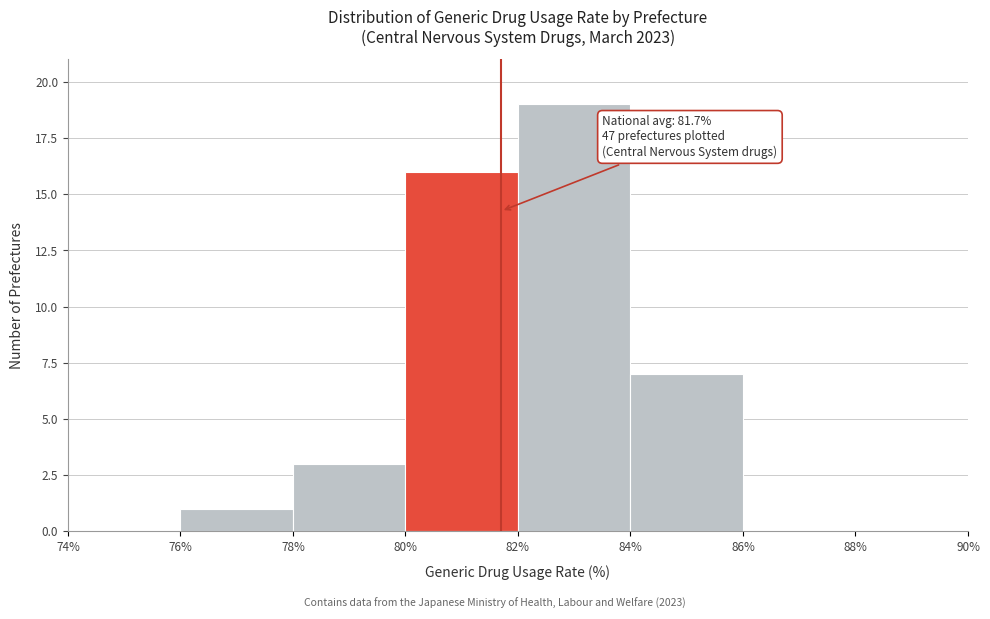

Which range on the x-axis has the tallest bar?

82% to 84%